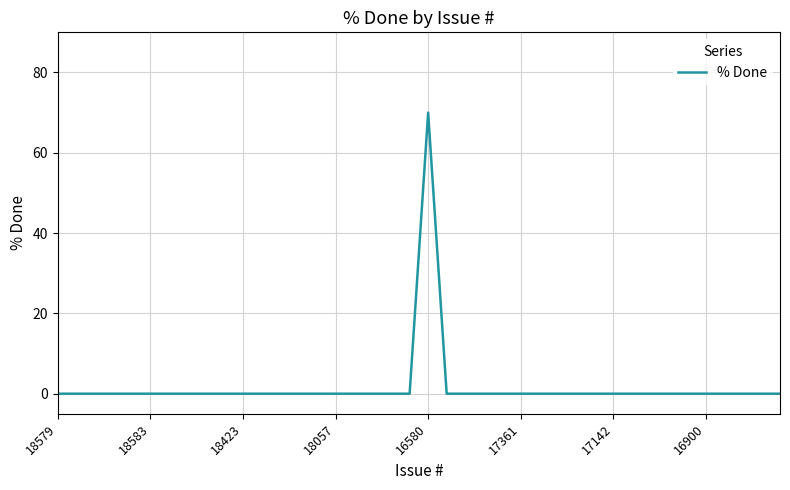

What is the difference between the maximum and minimum values?

70